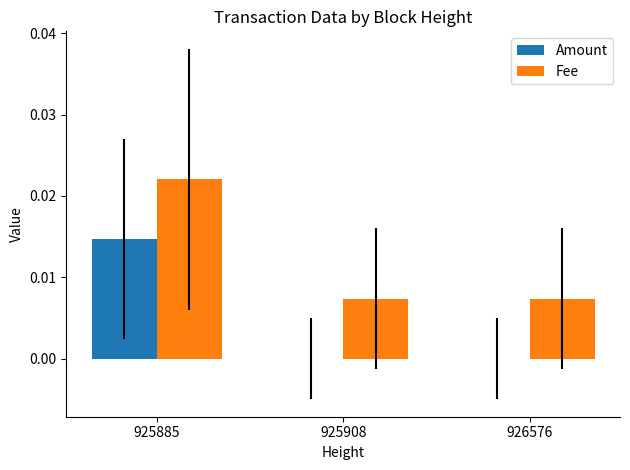

True or false: Amount has a value of 0.0 at 925908.

True